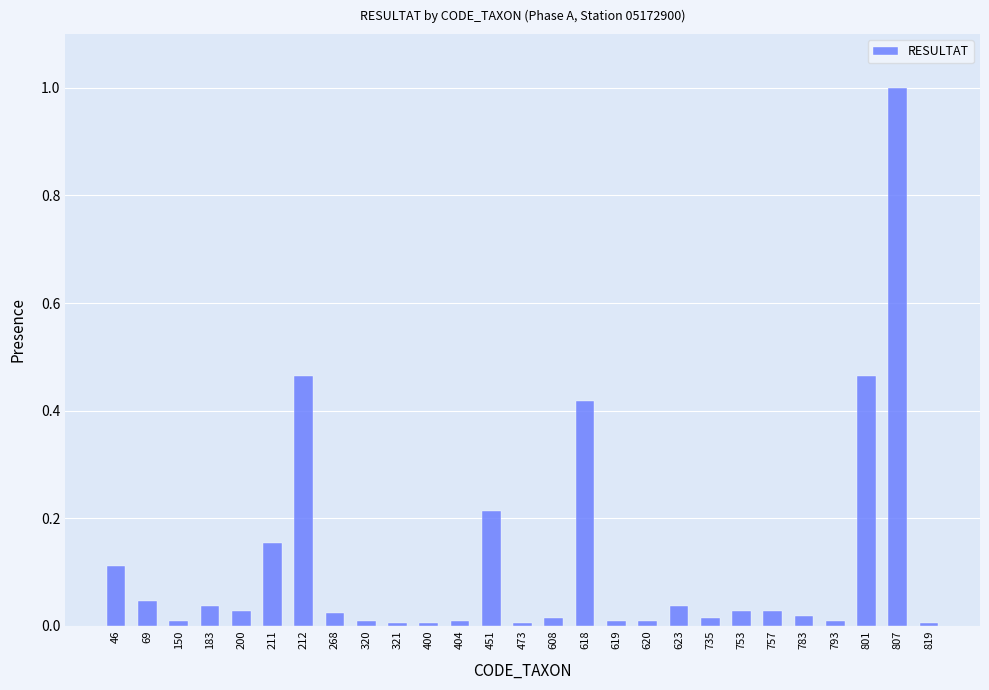

Are the bars horizontal?

No